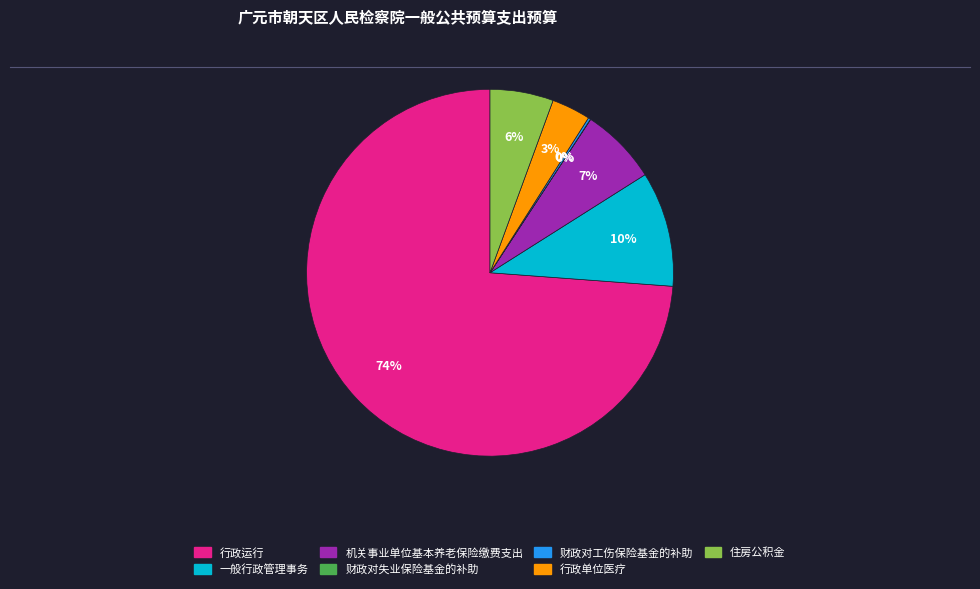

Which has a higher value, 机关事业单位基本养老保险缴费支出 or 一般行政管理事务?

一般行政管理事务